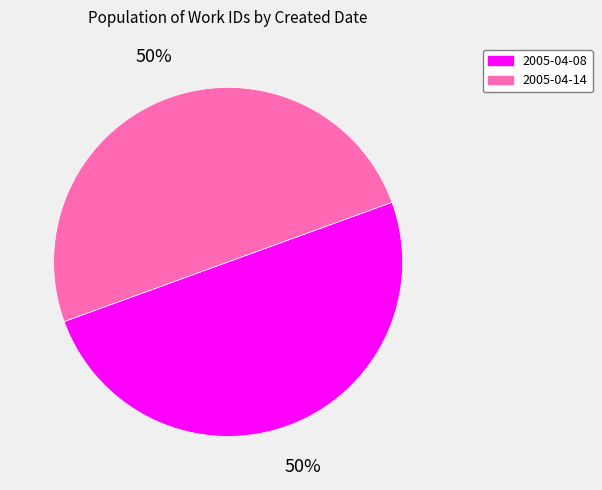

Combined, do 2005-04-14 and 2005-04-08 account for over 50%?

Yes